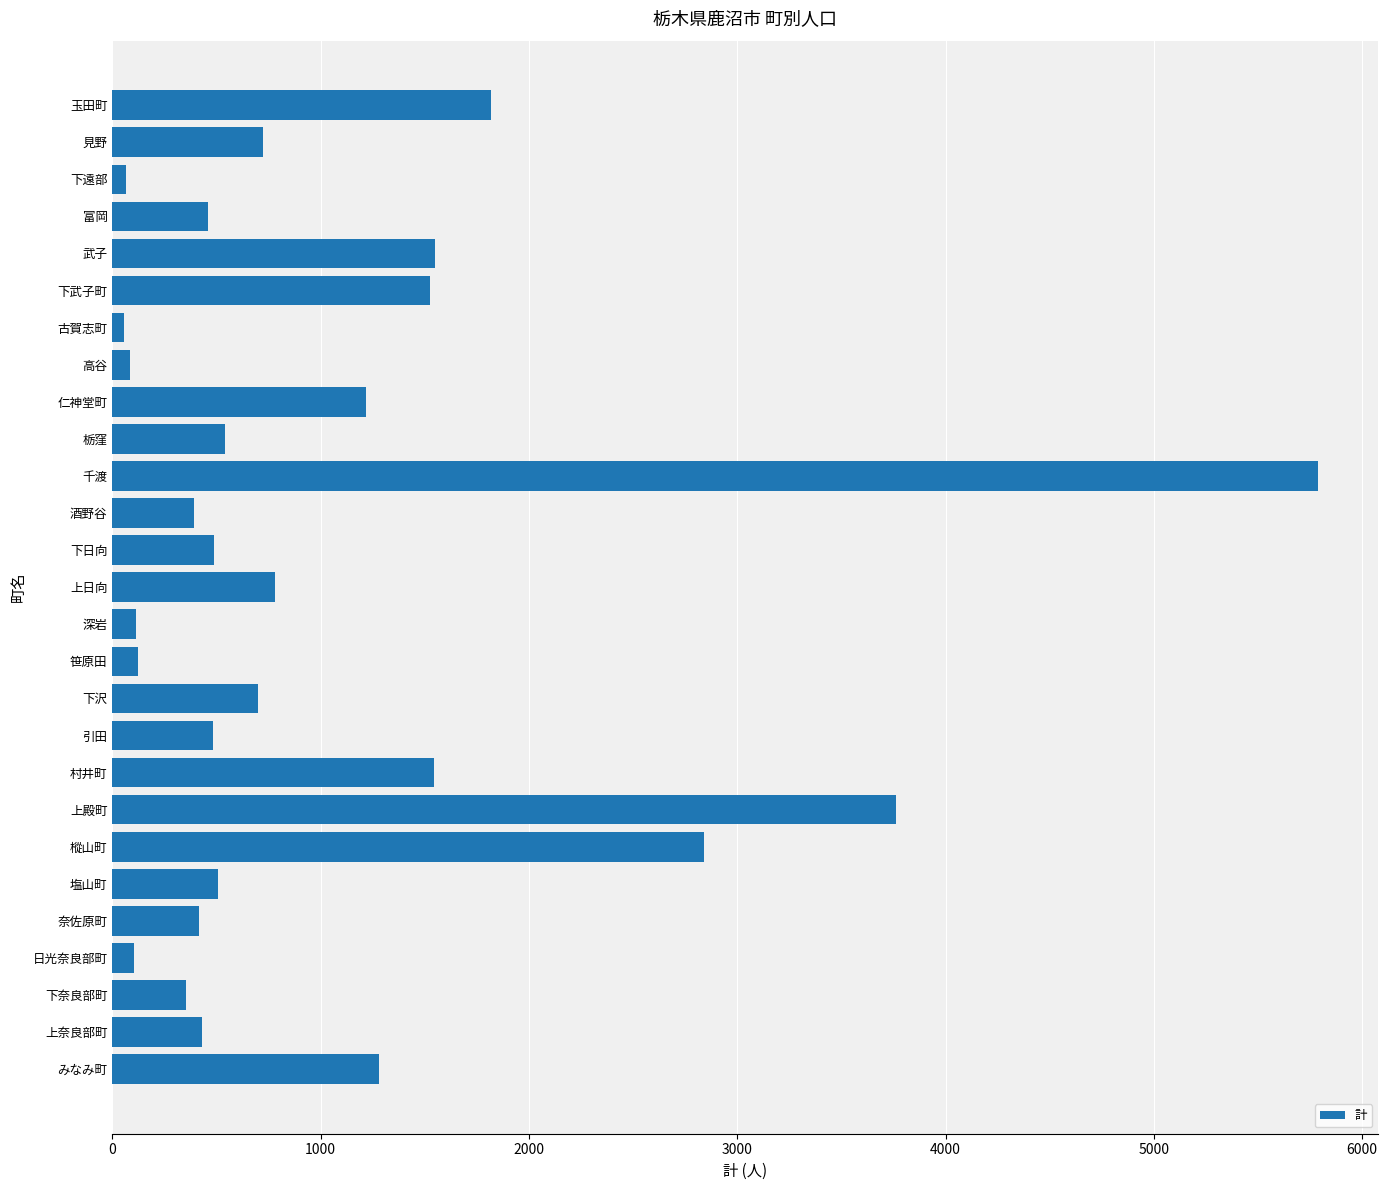

What is the difference between the second highest and minimum values?

3709